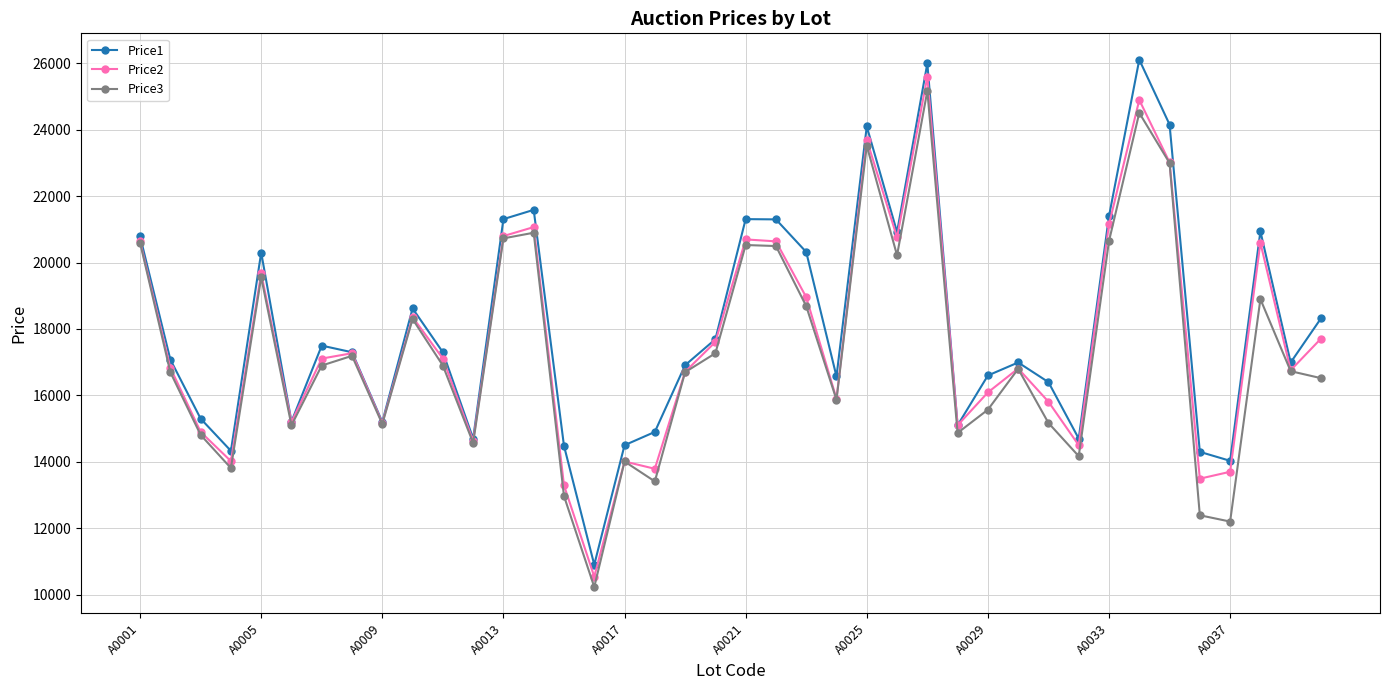

Which series has the largest range (max minus min)?

Price1